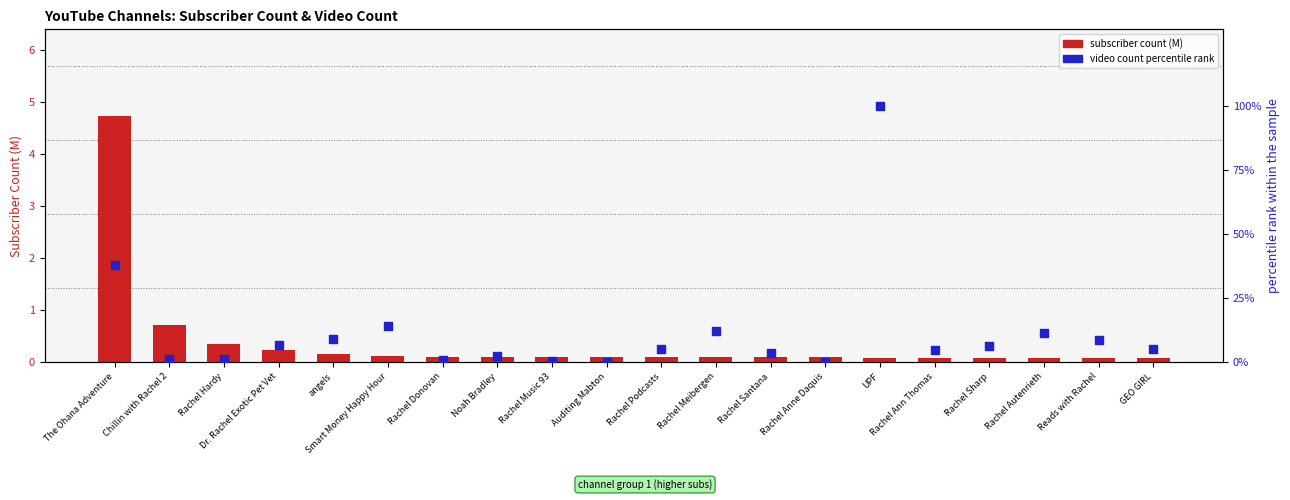

Is the value of video count percentile rank at GEO GIRL greater than the value of subscriber count (M) at Auditing Mabton?

Yes